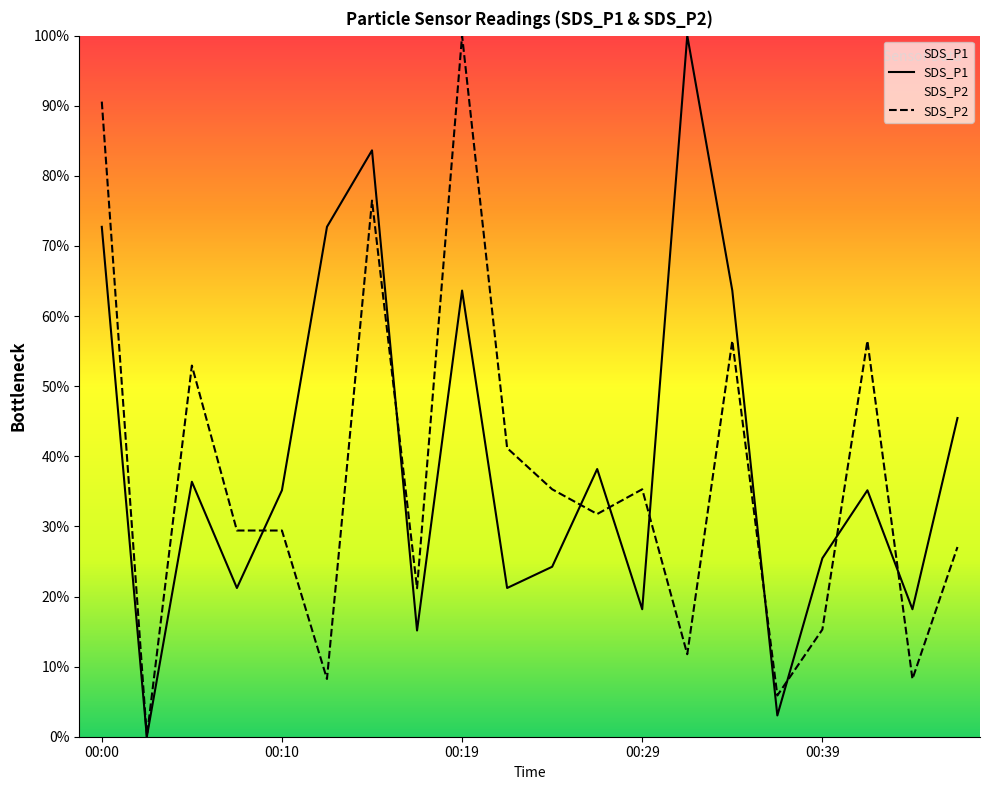

How many data points in SDS_P1 are above 35?

11